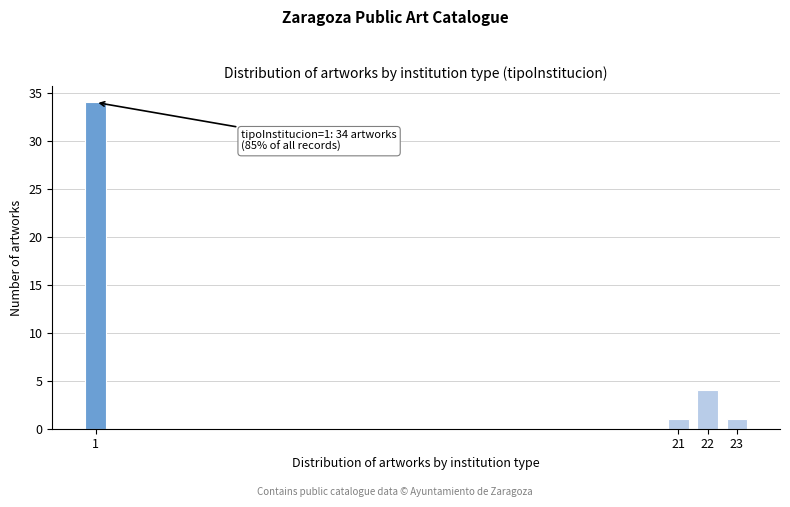

Reading left to right, transcribe all the data shown in this chart.

34	1	4	1